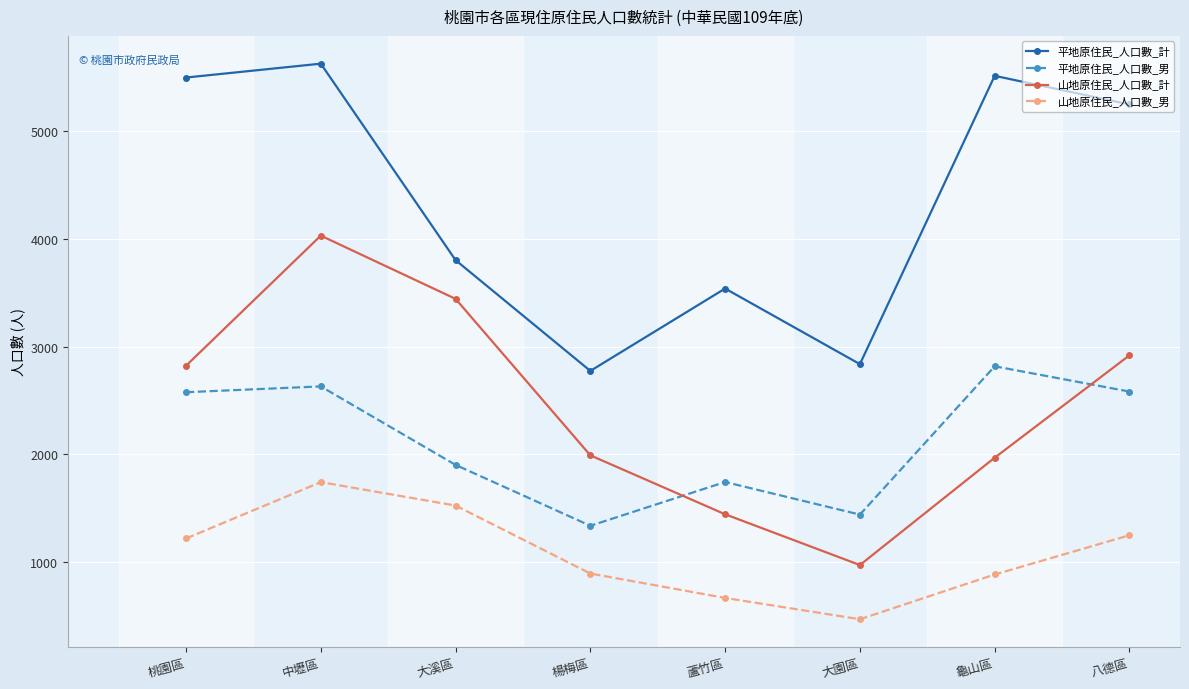

What is the sum of all 平地原住民_人口數_計 values?

34850